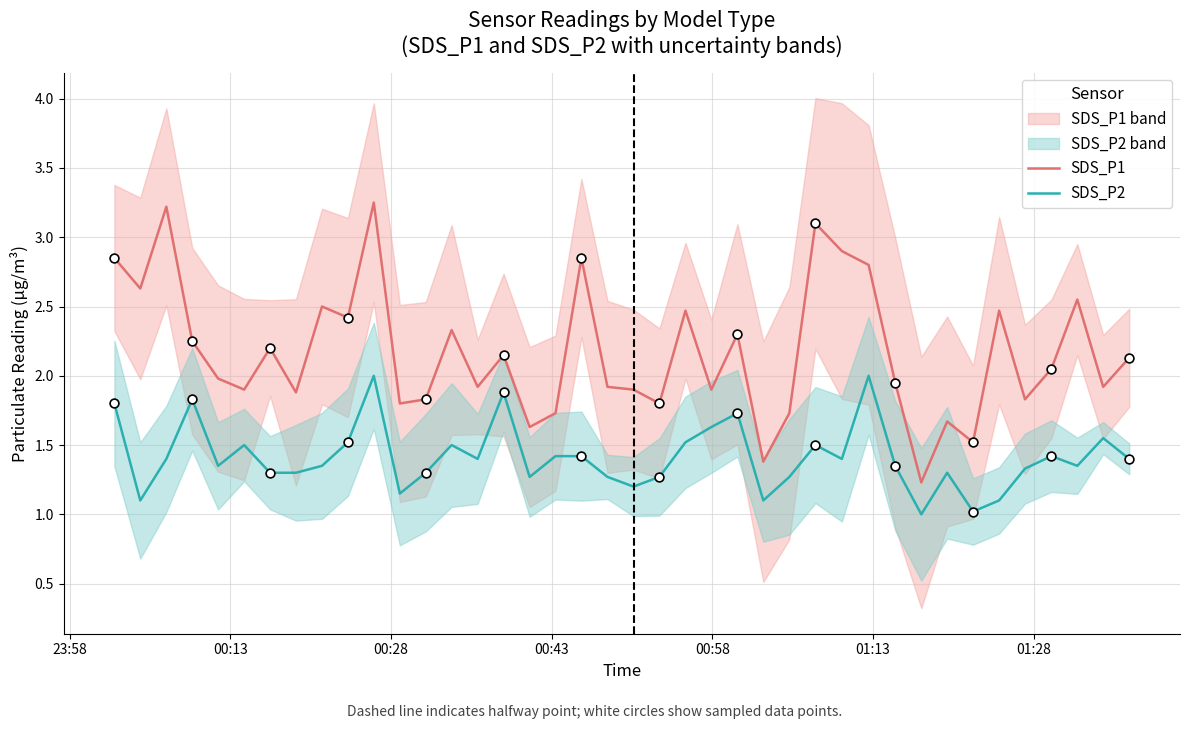

Which series has the largest total across all categories?

SDS_P1